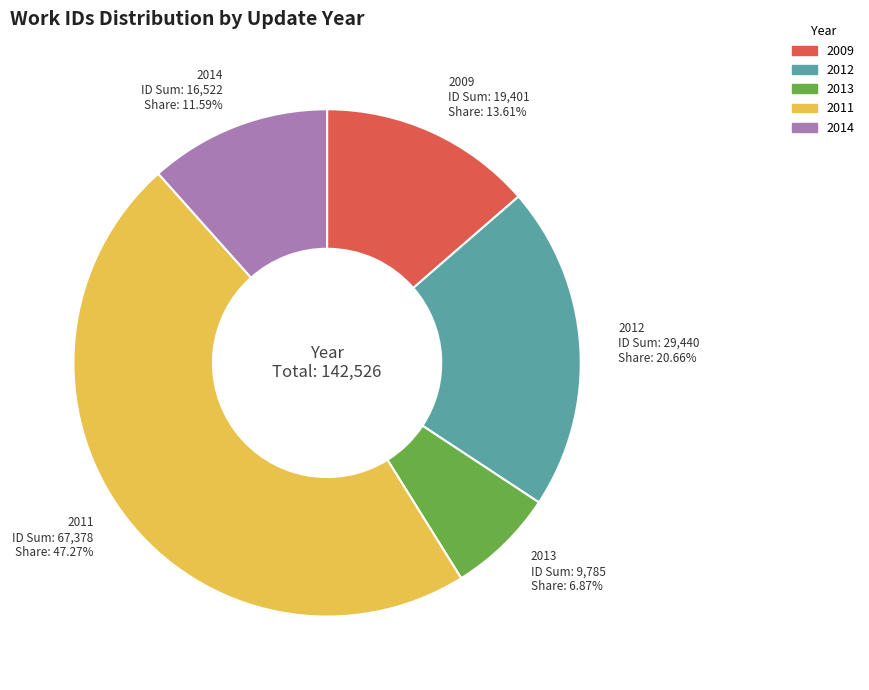

How many slices are in this pie chart?

5